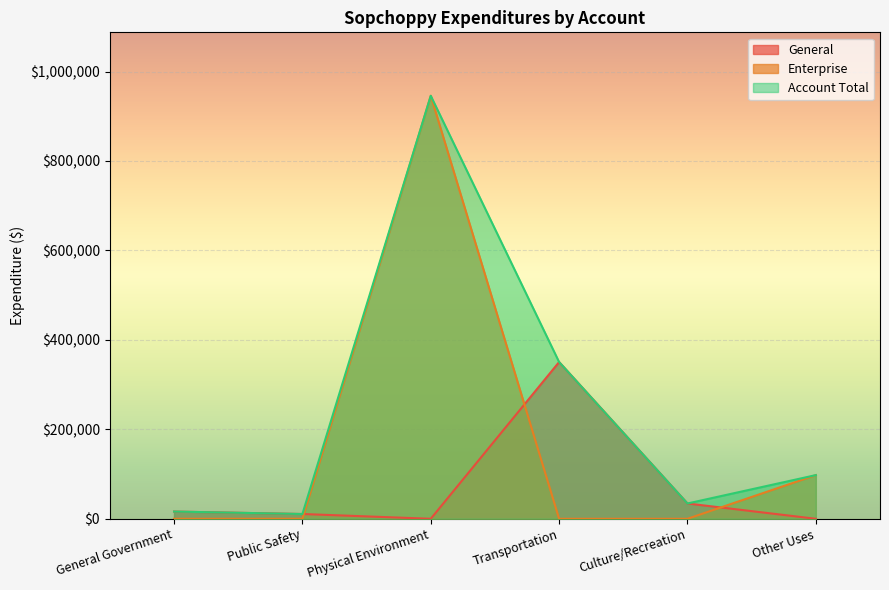

True or false: Account Total and Enterprise intersect in this chart.

False